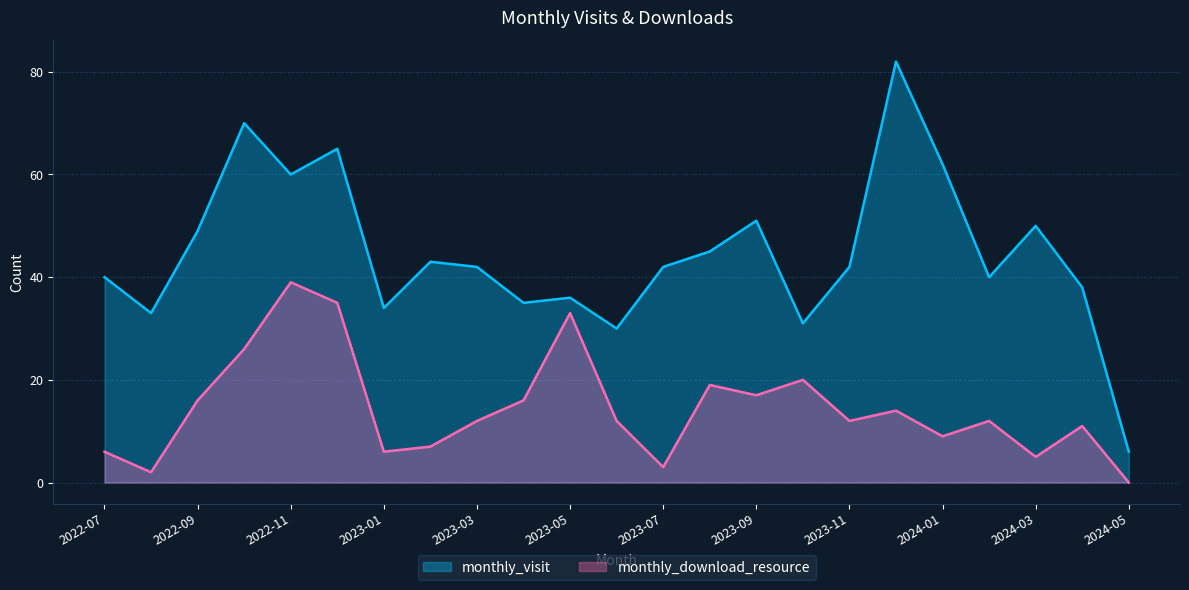

At which label does monthly_download_resource reach its minimum?

2024-05